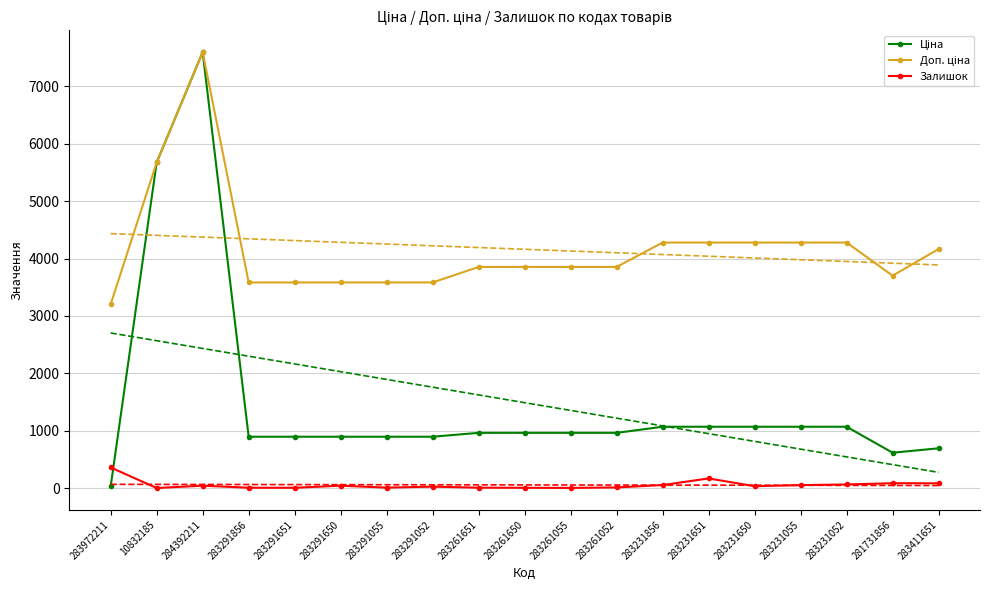

At which category is the sum across all series the highest?

284392211